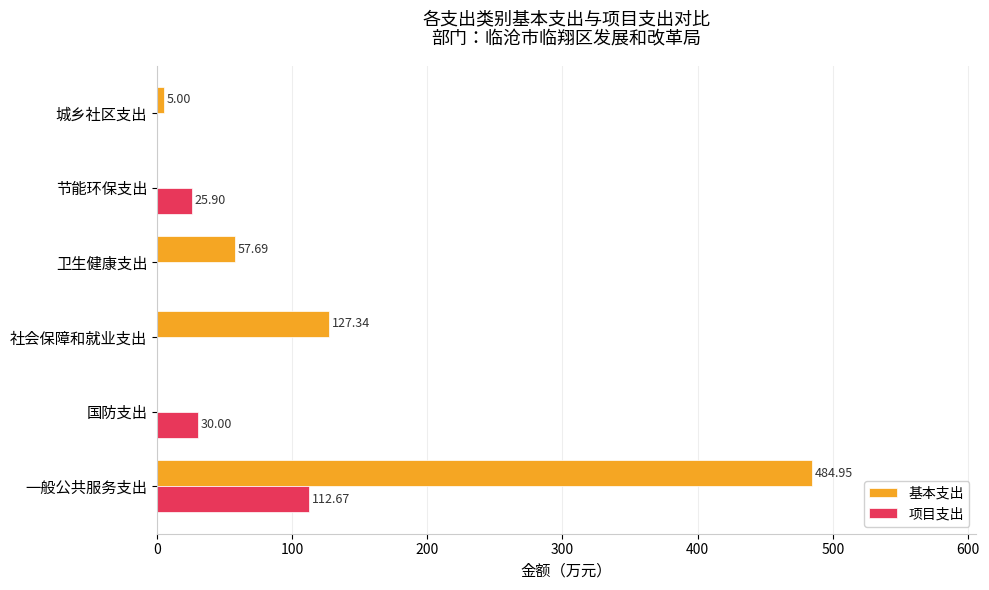

What is the sum of the 基本支出 values at 社会保障和就业支出 and 节能环保支出?

127.3